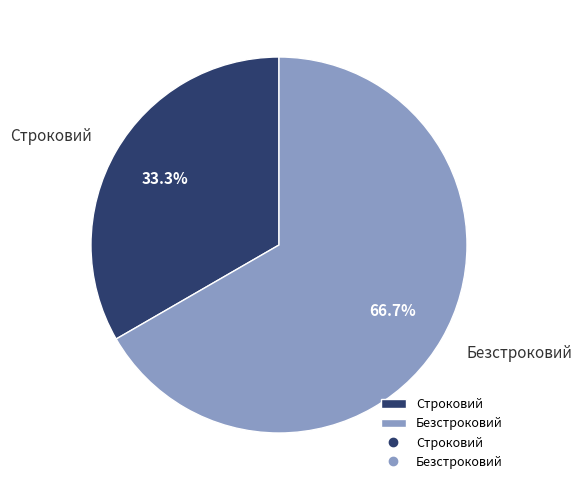

How many slices are in this pie chart?

2